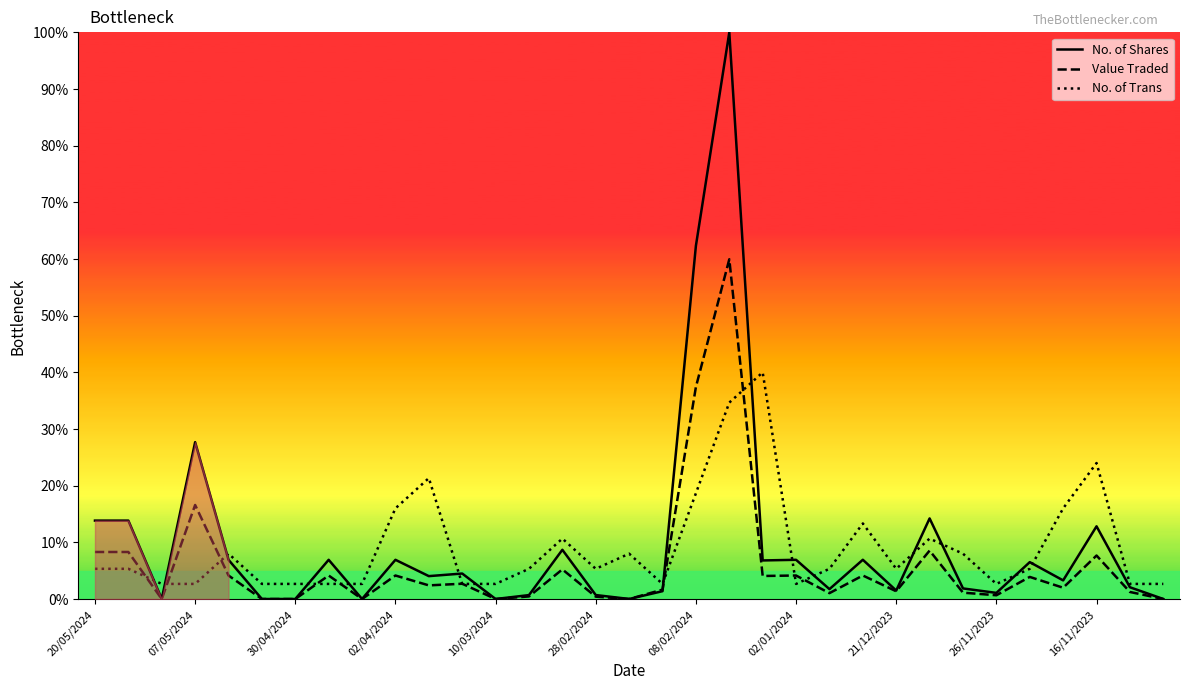

What is the value of the Value Traded point at the 11th from the left?

2.4